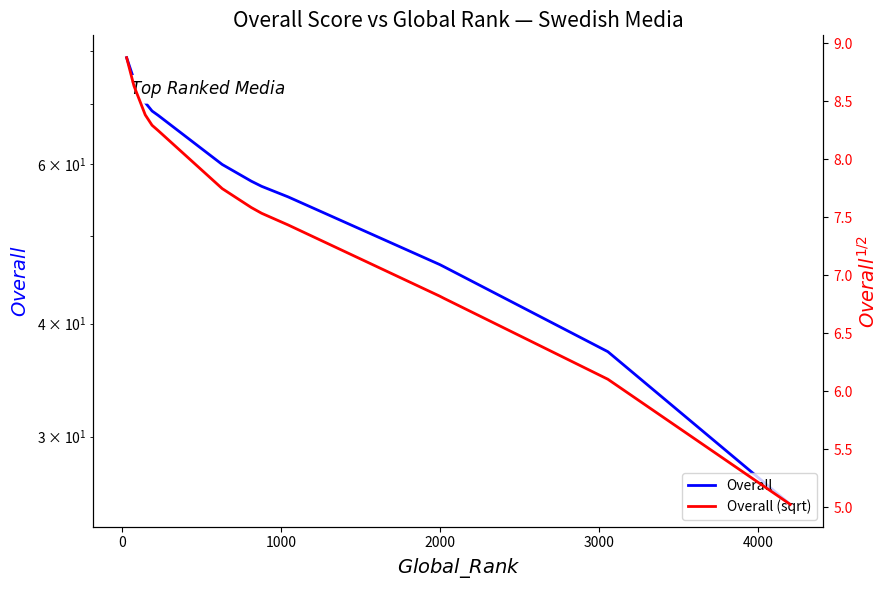

True or false: Overall (sqrt) has more than 1 interior local peaks.

False